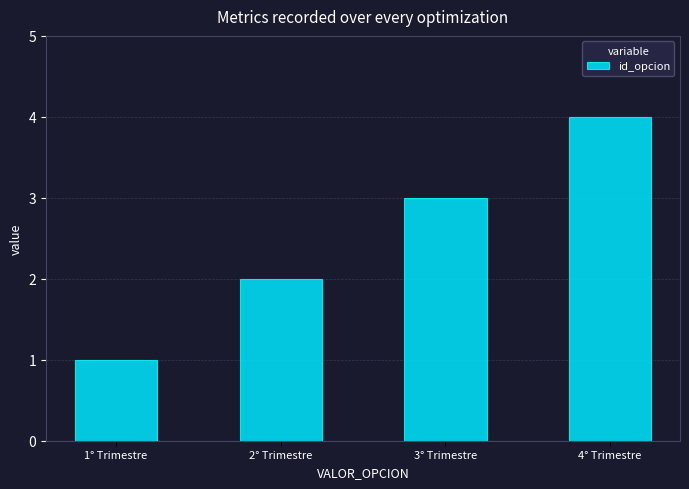

True or false: the data shows 2 at 2° Trimestre.

True